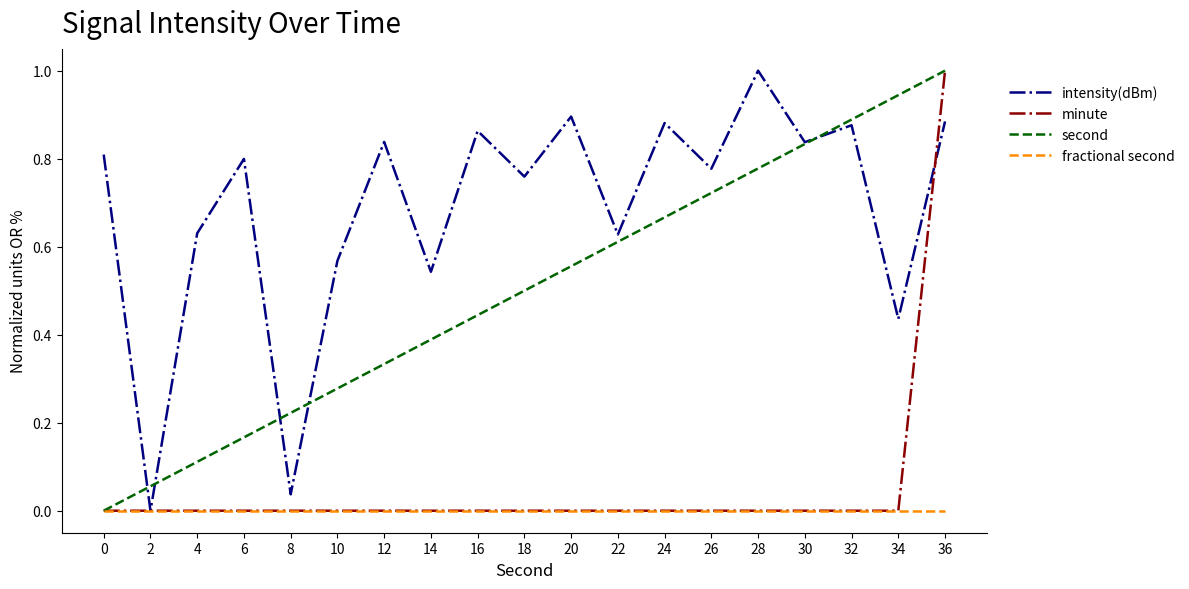

Does the chart have visible grid lines?

No